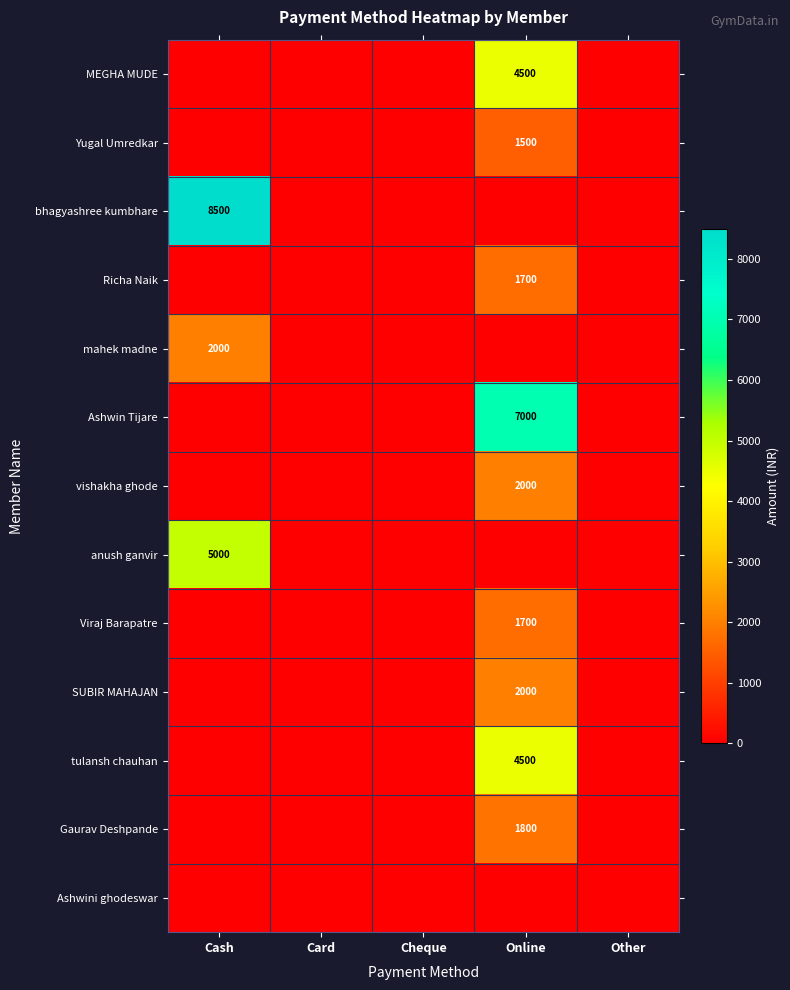

The value of tulansh chauhan at Online is 4500. True or false?

True